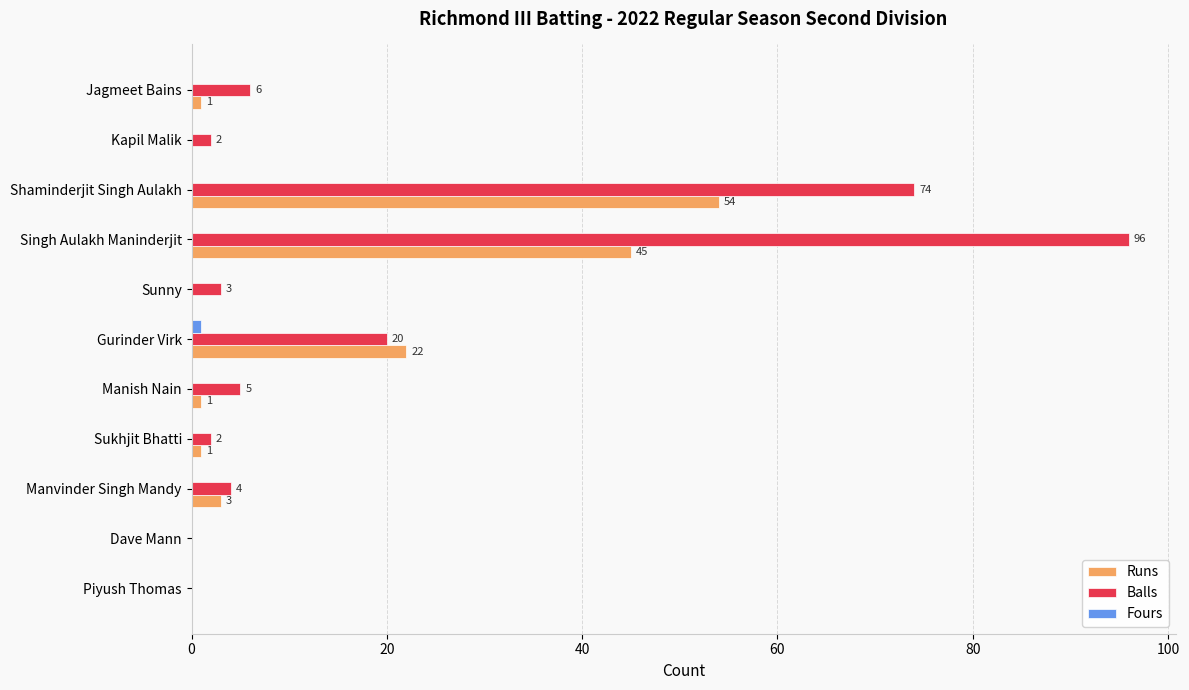

What is the sum of all Balls values?

212